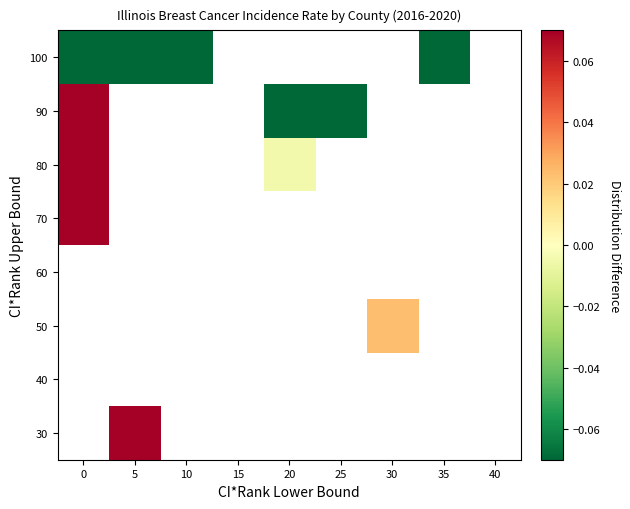

How many series are shown in this chart?

8